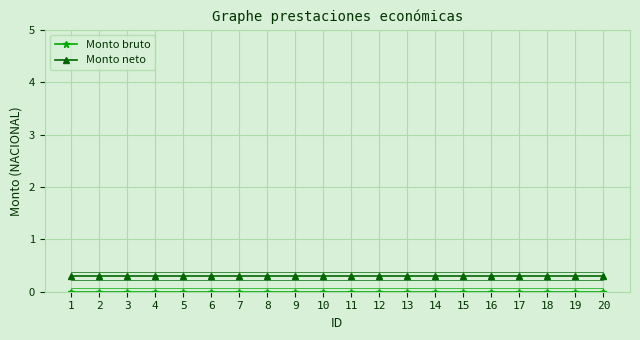

The Monto neto series shows 0.4 at 5. True or false?

False